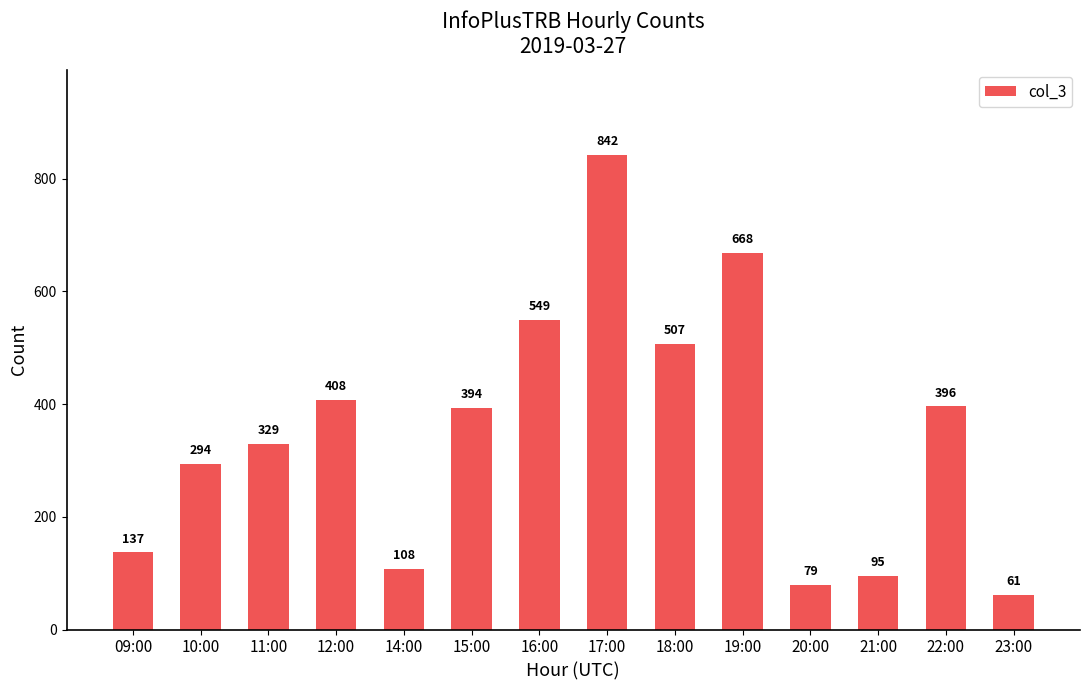

Reading left to right, list all the values displayed in this chart.

09:00=137	10:00=294	11:00=329	12:00=408	14:00=108	15:00=394	16:00=549	17:00=842	18:00=507	19:00=668	20:00=79	21:00=95	22:00=396	23:00=61